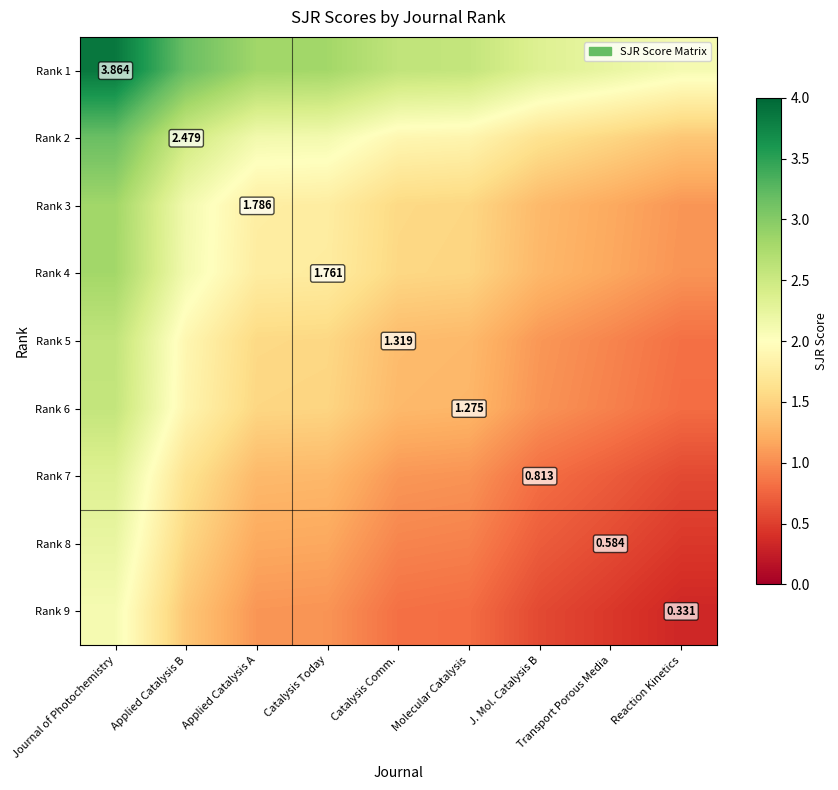

What is the sum of the Rank 3 values at Catalysis Today and Journal of Photochemistry?

4.6